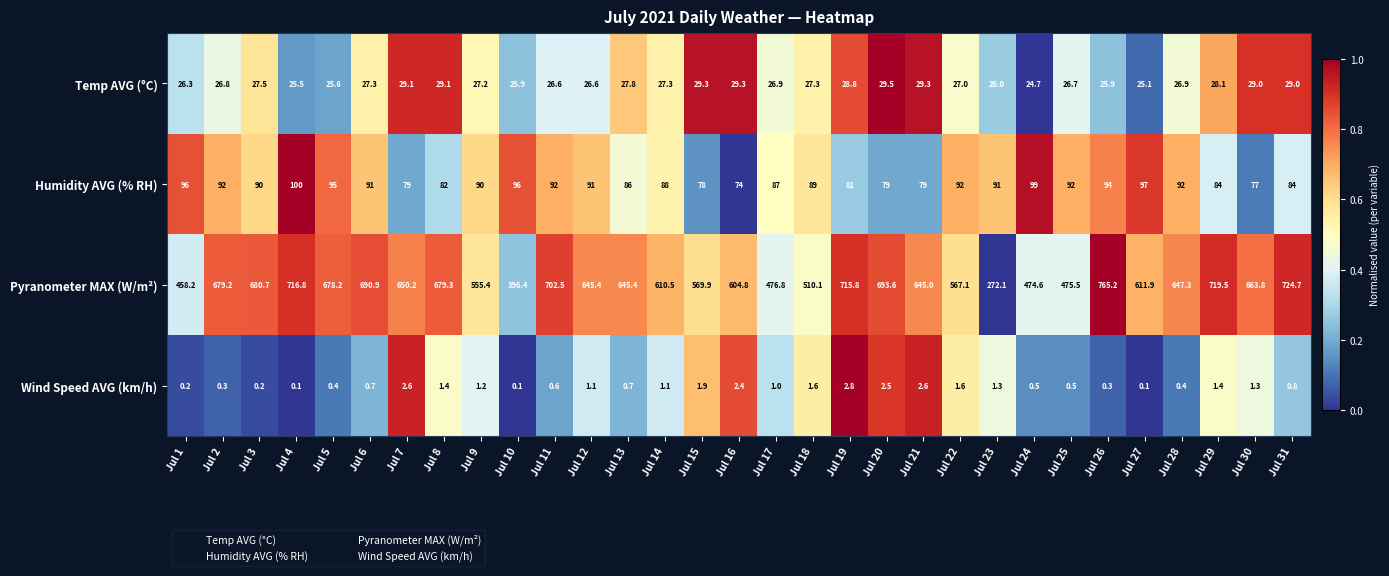

How many series are shown in this chart?

4